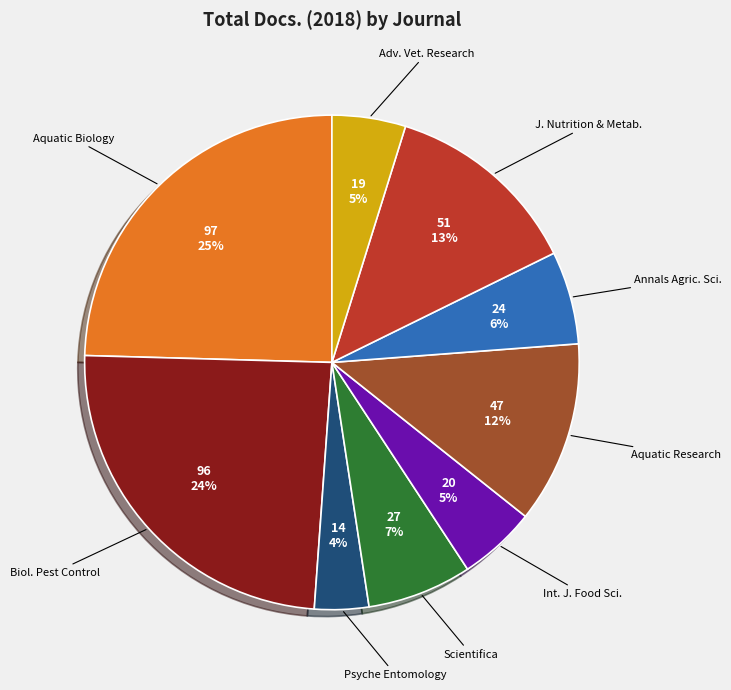

Count the number of slices in the pie.

9